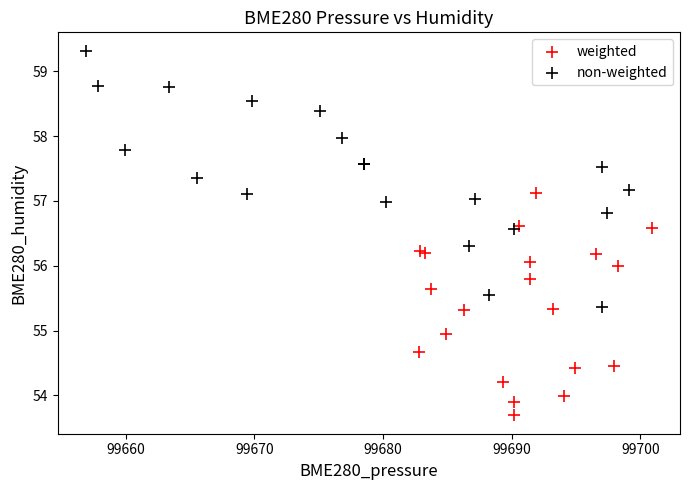

Which series contains the lowest Y value?

weighted